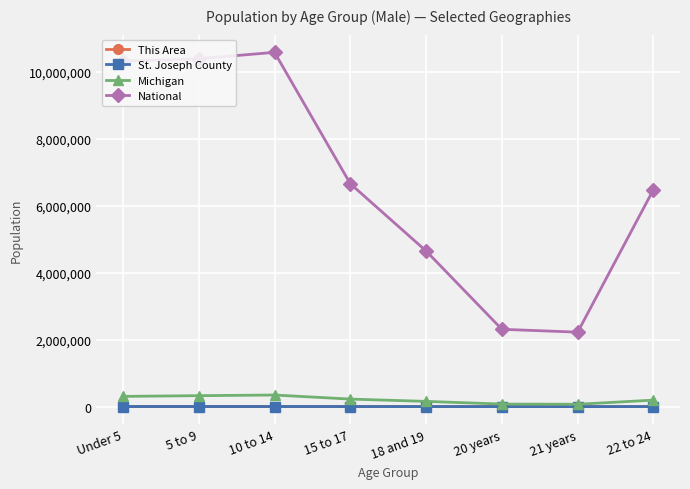

What is the minimum value for National?

2223198